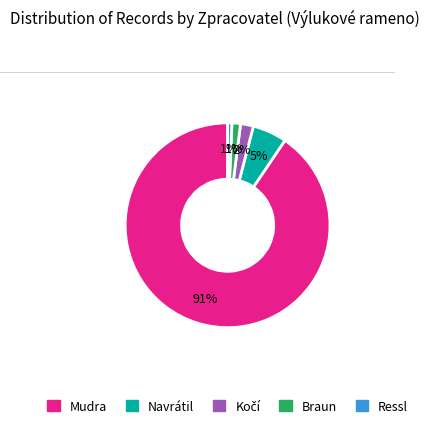

To the nearest percent, what is the average slice percentage?

20%